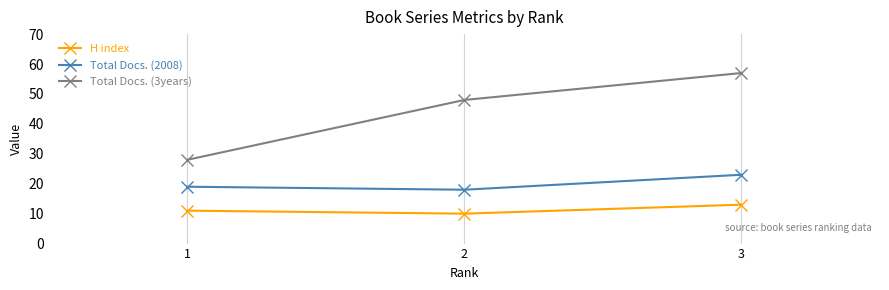

List the labels in order of Total Docs. (2008) value, smallest first.

2, 1, 3